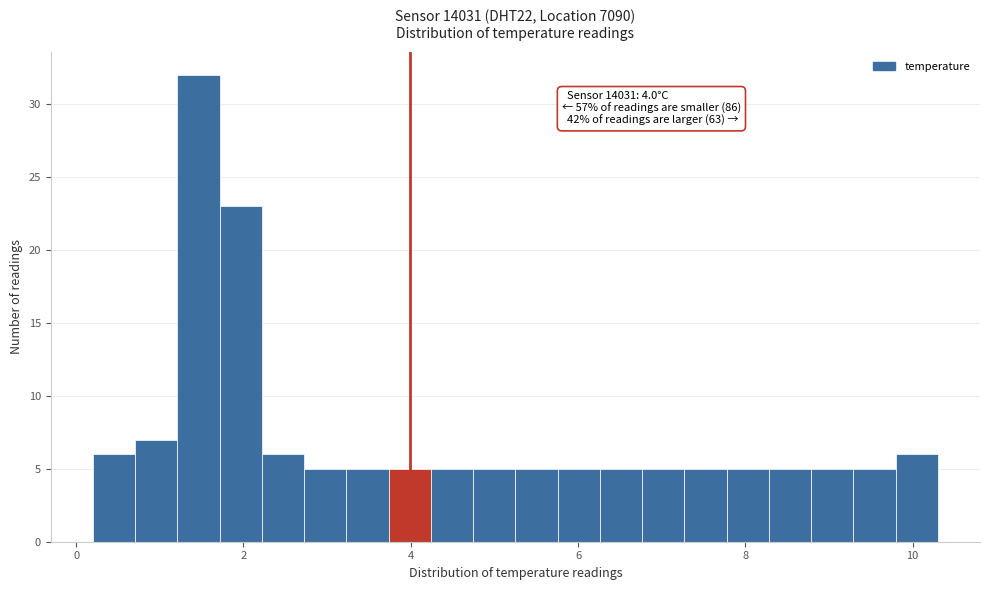

Around what value on the x-axis is the tallest bar? Give the approximate position of its centre, as read against the axis.

1.4